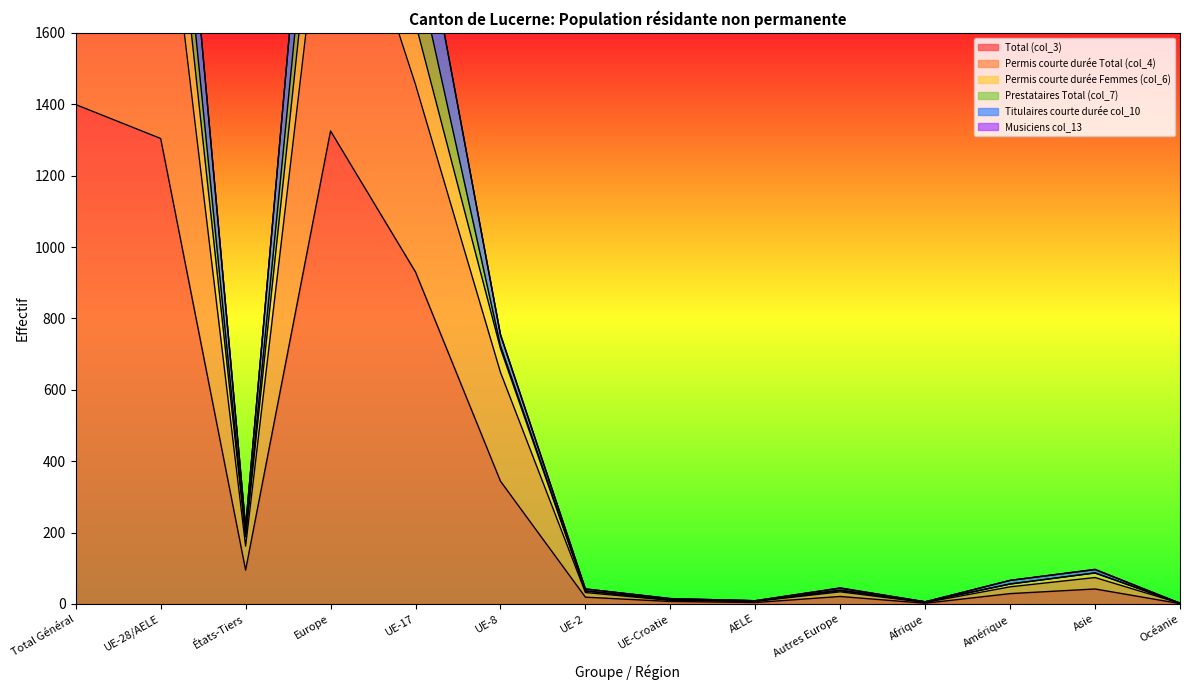

Count the number of categories in the chart.

14